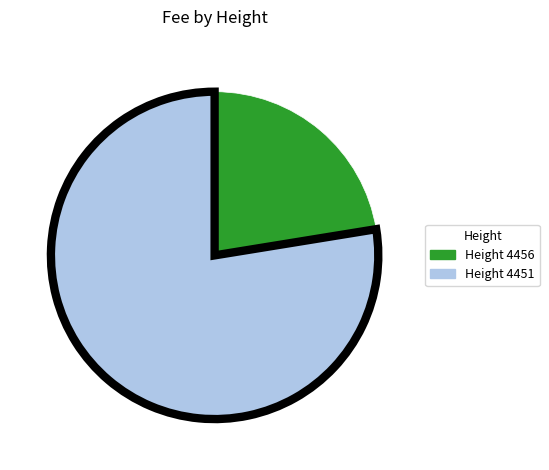

Is there a majority slice in this chart?

Yes